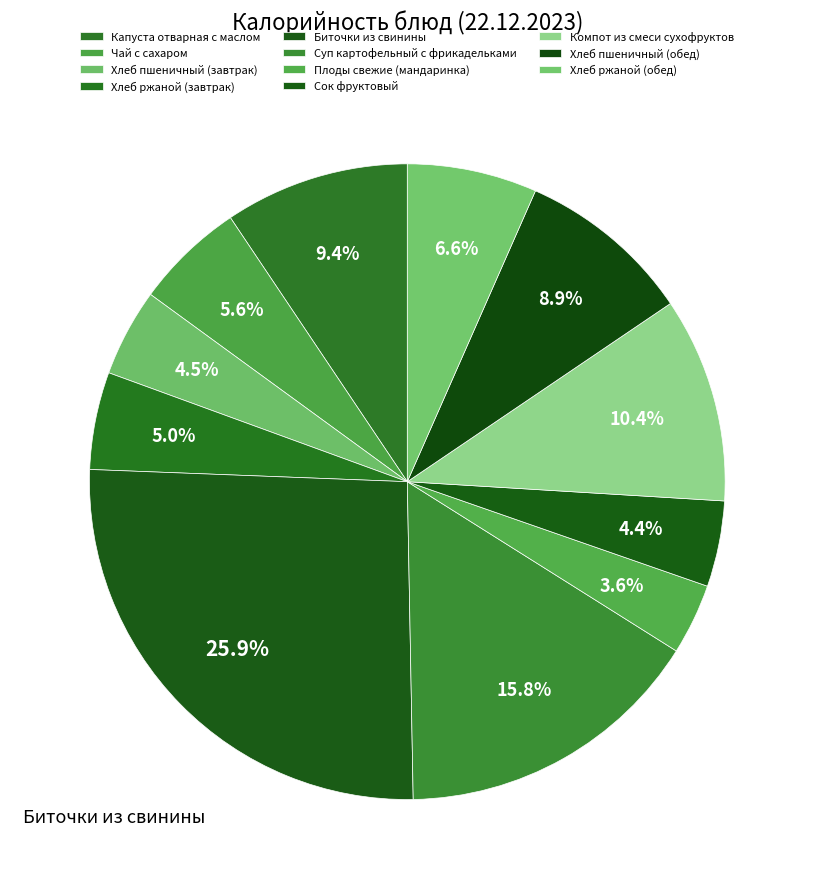

How many slices are in this pie chart?

11